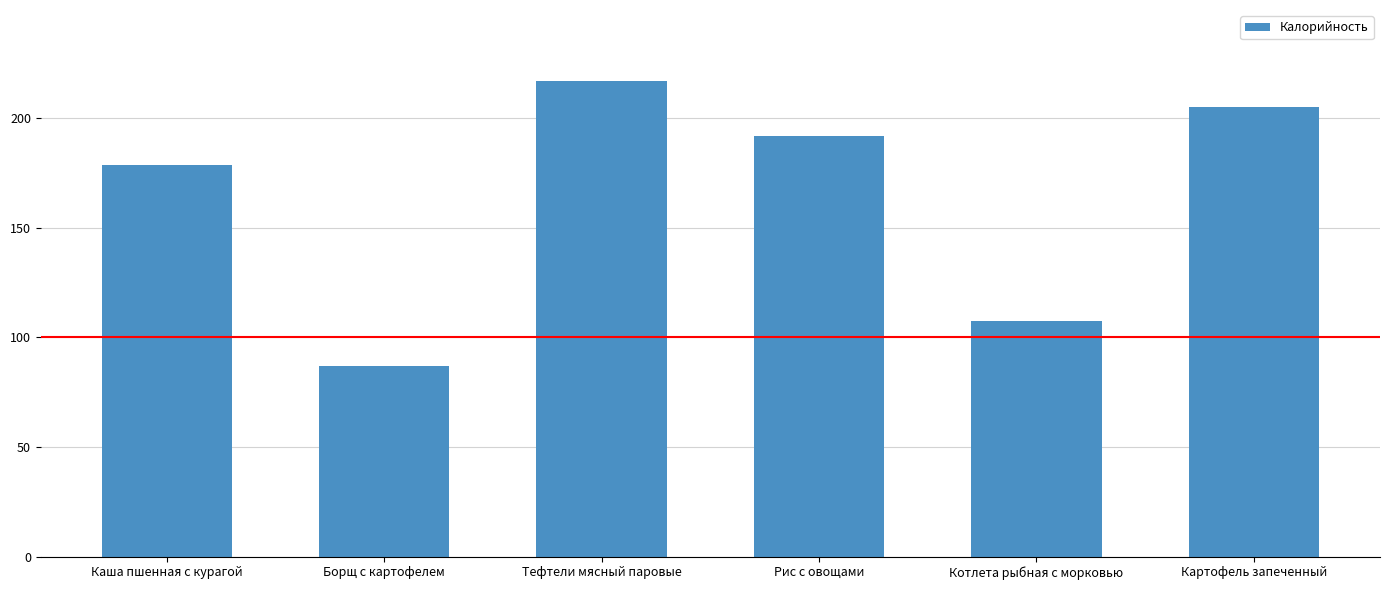

Reading left to right, transcribe all the data shown in this chart.

Каша пшенная с курагой=178.9	Борщ с картофелем=87.0	Тефтели мясный паровые=216.9	Рис с овощами=192.0	Котлета рыбная с морковью=107.7	Картофель запеченный=205.0